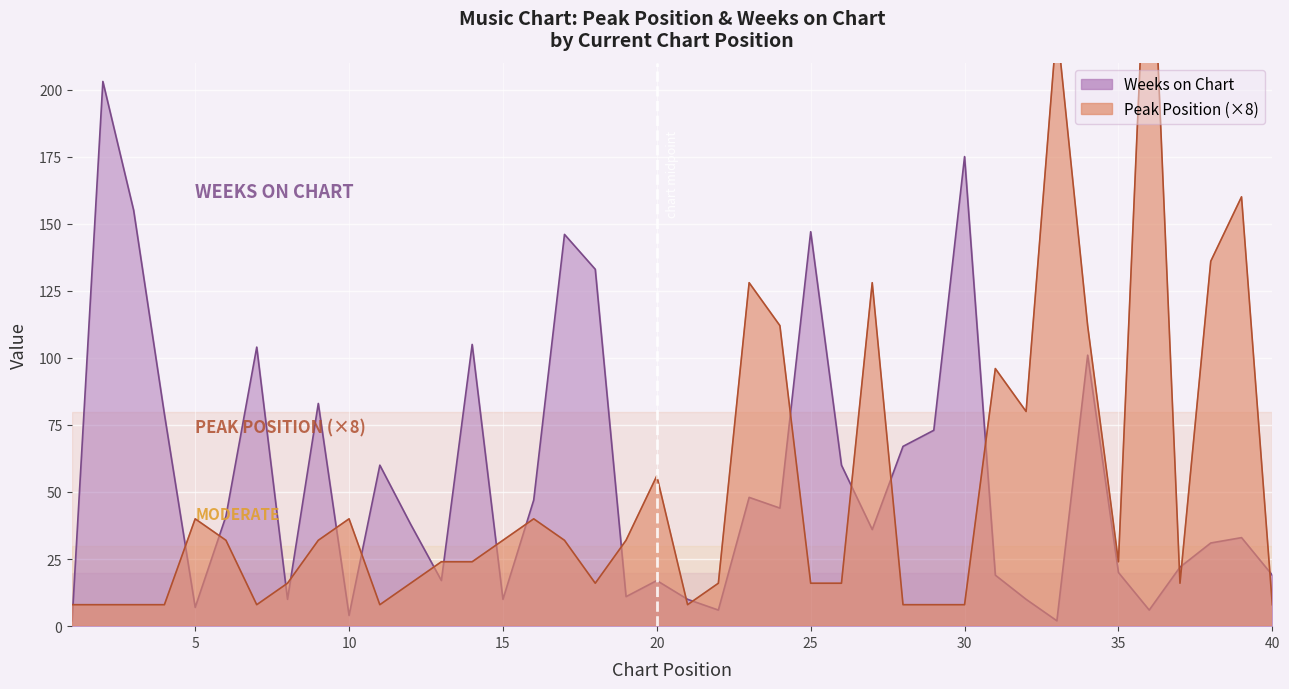

Is the value of Peak Position at 25 greater than the value of Weeks on Chart at 37?

No